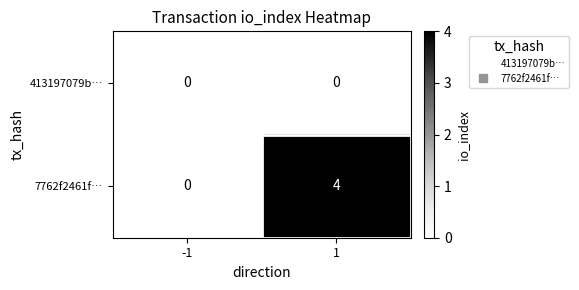

Reading left to right, transcribe all the data shown in this chart.

413197079b…: 0	0
7762f2461f…: 0	4